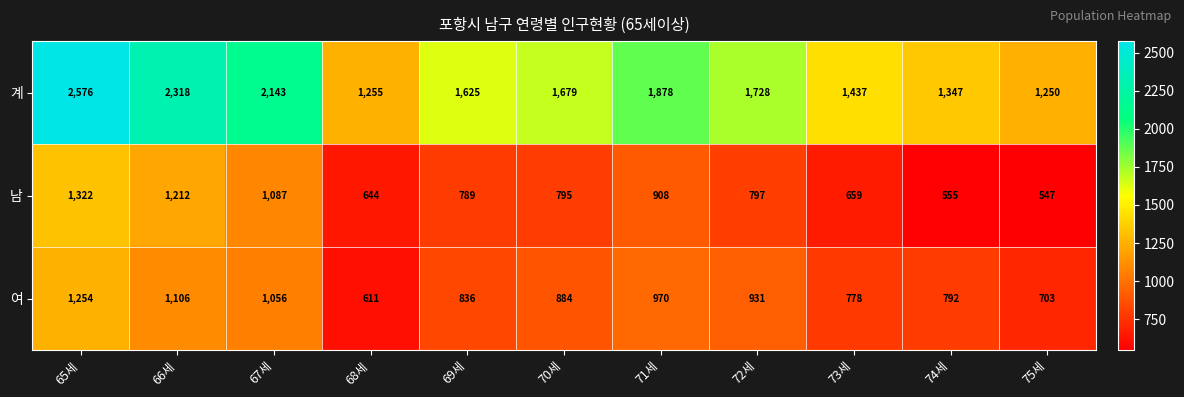

The value of 계 at 73세 is 885. True or false?

False